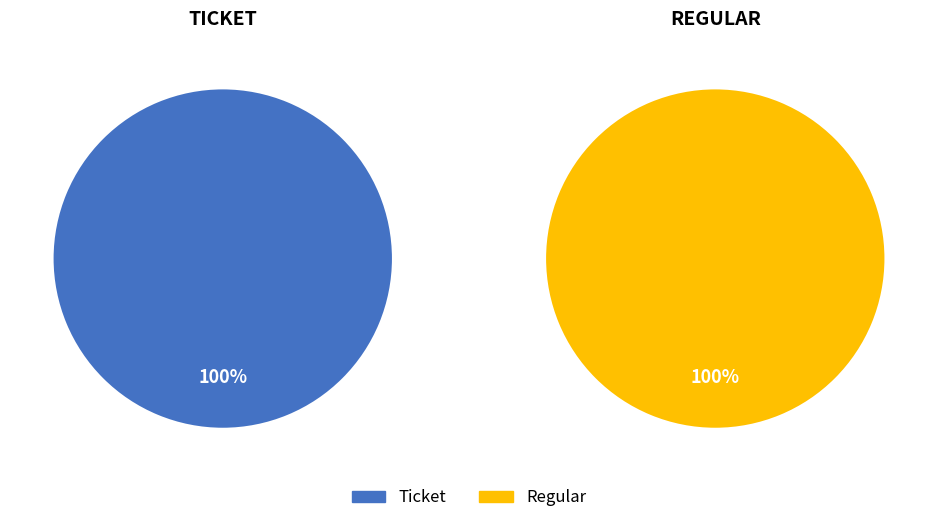

Which category accounts for the majority?

Regular